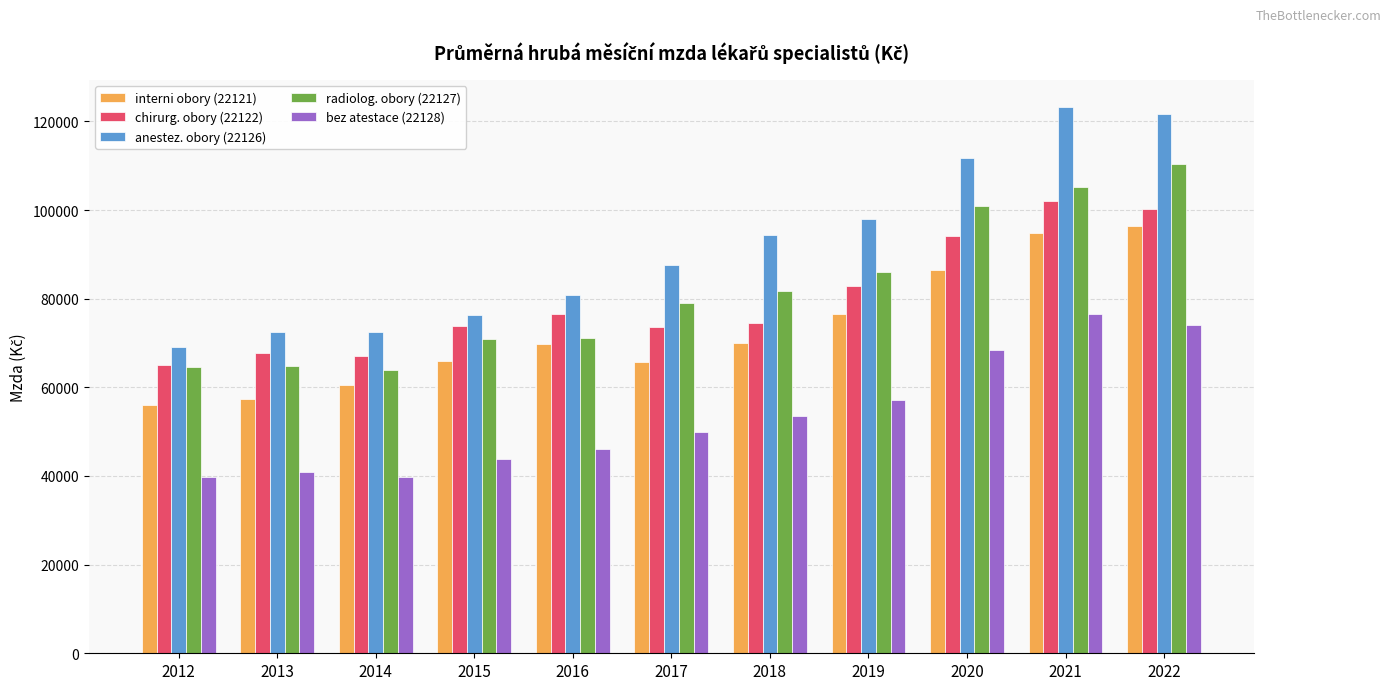

What is the value of the interni obory (22121) bar at the 9th from the left?

86503.9